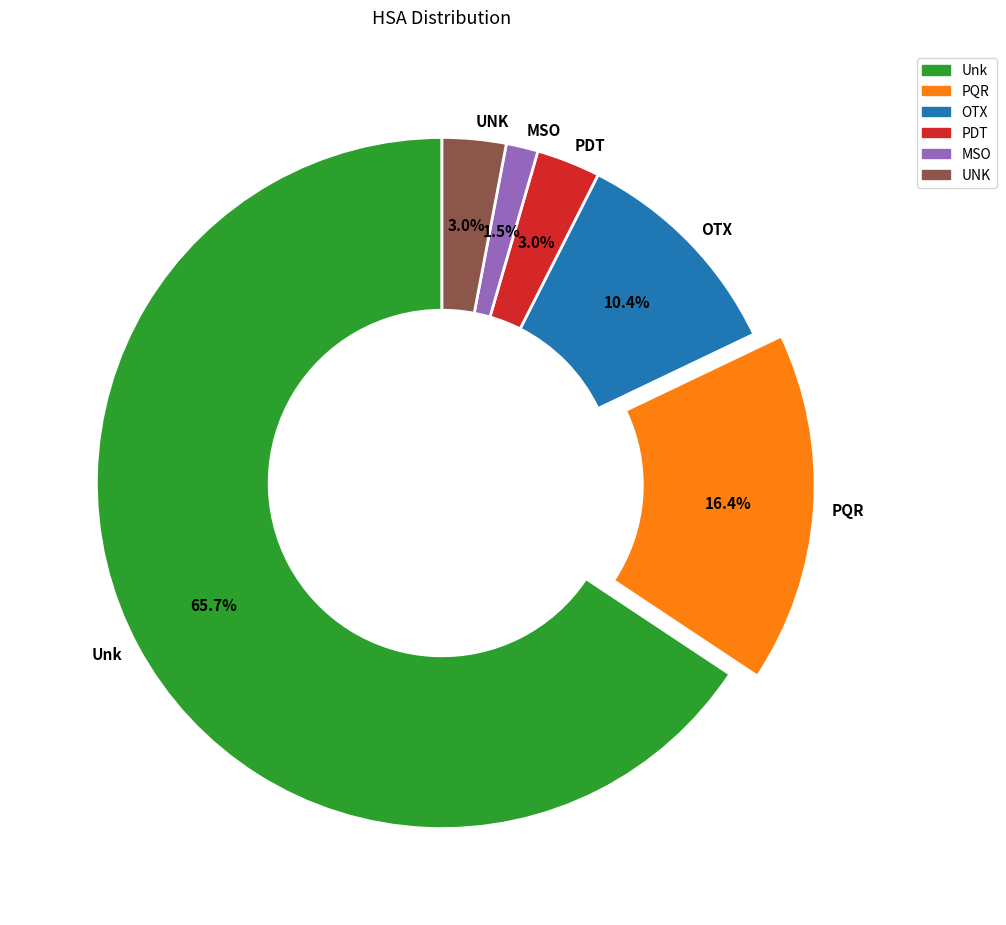

What is the majority slice?

Unk